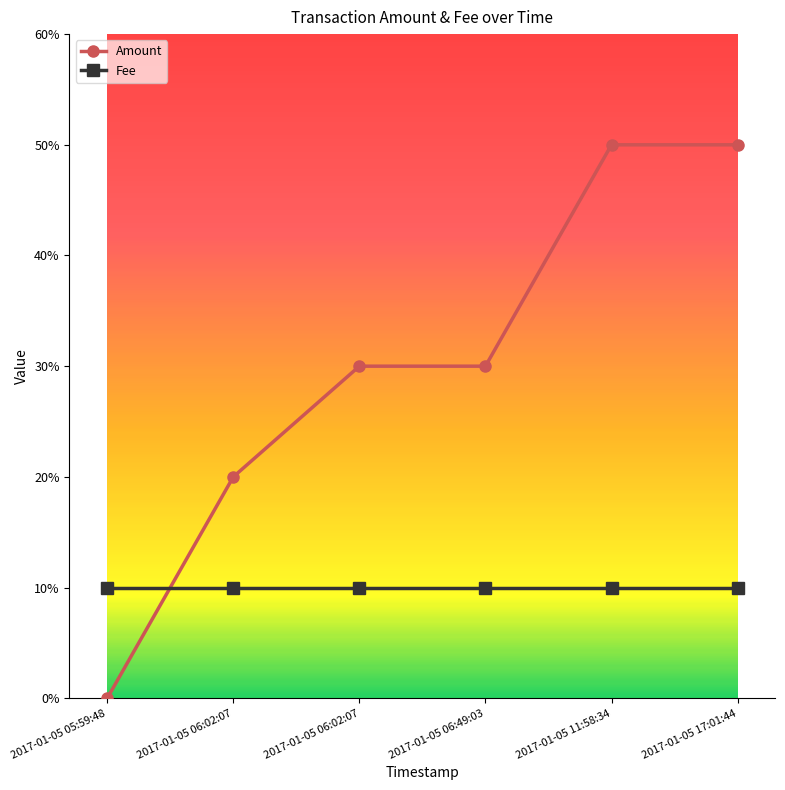

At which category is the sum across all series the highest?

2017-01-05 11:58:34